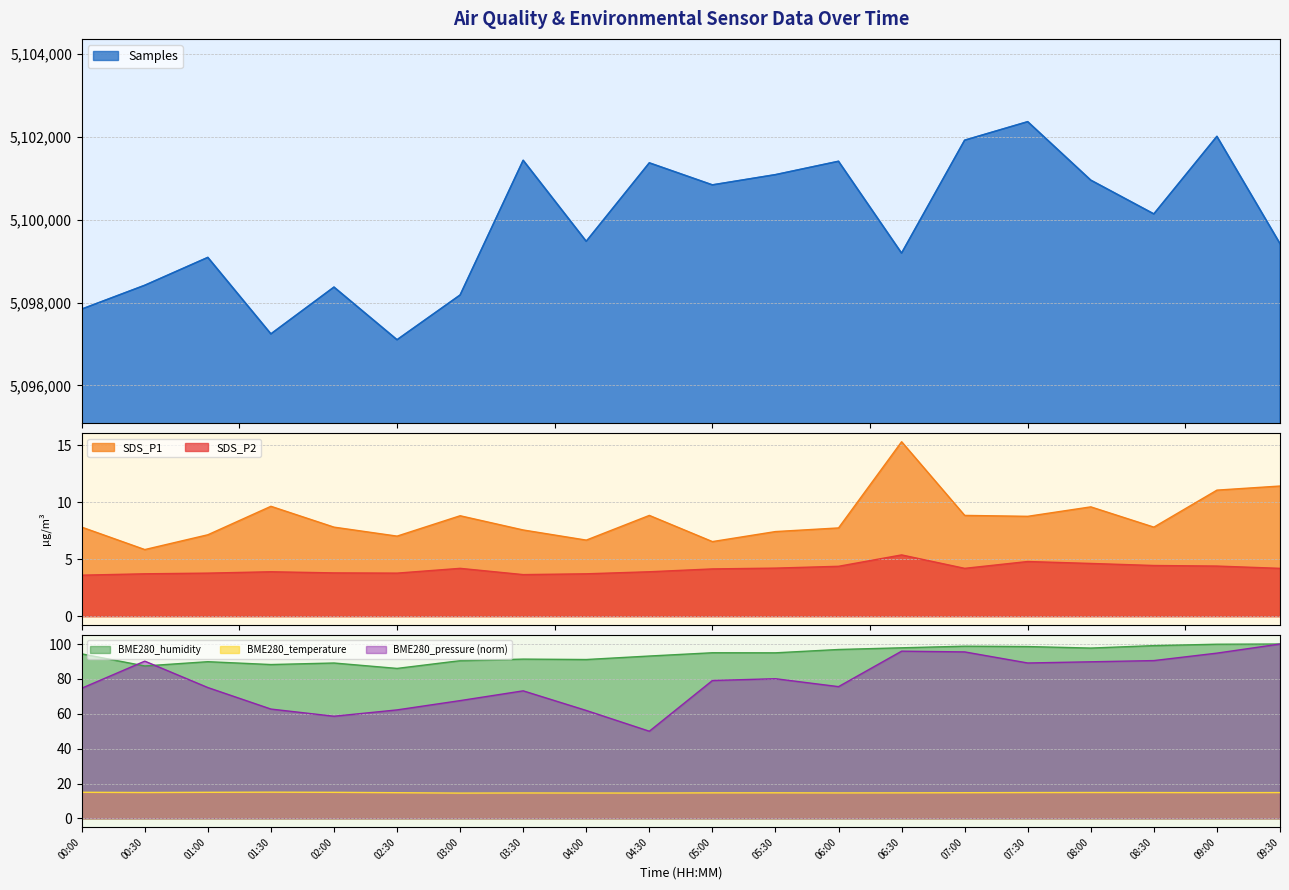

Reading right to left, extract all data points from this chart.

Samples: 5099425.0	5102014.0	5100141.0	5100956.0	5102368.0	5101921.0	5099195.0	5101412.0	5101089.0	5100842.0	5101374.0	5099480.0	5101436.0	5098183.0	5097103.0	5098374.0	5097244.0	5099091.0	5098418.0	5097843.0
SDS_P1: 11.4	11.1	7.8	9.6	8.8	8.8	15.3	7.8	7.4	6.5	8.8	6.7	7.6	8.8	7.0	7.8	9.7	7.2	5.8	7.8
SDS_P2: 4.2	4.4	4.5	4.6	4.8	4.2	5.4	4.4	4.2	4.2	3.9	3.7	3.6	4.2	3.8	3.8	3.9	3.8	3.7	3.6
BME280_temperature: 14.8	14.8	14.8	14.9	14.8	14.8	14.7	14.6	14.7	14.7	14.6	14.6	14.6	14.5	14.8	15.0	15.1	15.0	14.8	15.0
BME280_humidity: 100.0	99.9	99.1	97.7	98.5	98.8	97.8	96.9	95.0	95.0	93.1	91.1	91.3	90.5	86.0	89.1	88.2	89.9	87.4	94.3
BME280_pressure: 100.0	94.8	90.5	89.8	89.1	95.5	95.9	75.6	80.1	79.1	50.0	61.9	73.2	67.6	62.2	58.6	62.7	75.0	90.2	74.7